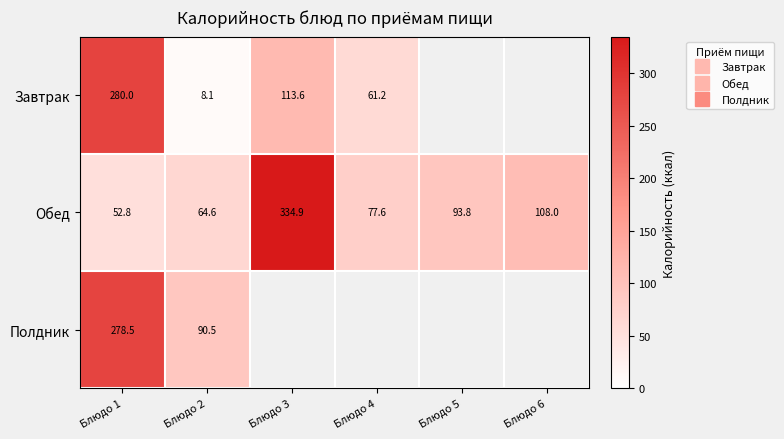

True or false: Обед has a value of 84.9 at Блюдо 1.

False